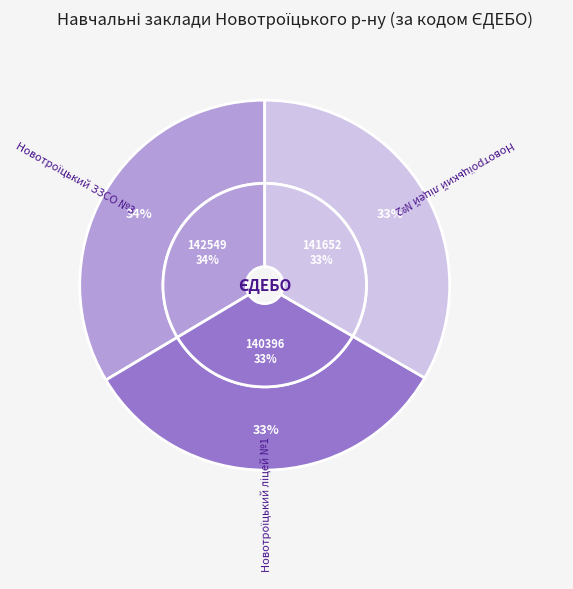

How many slices are in this pie chart?

3